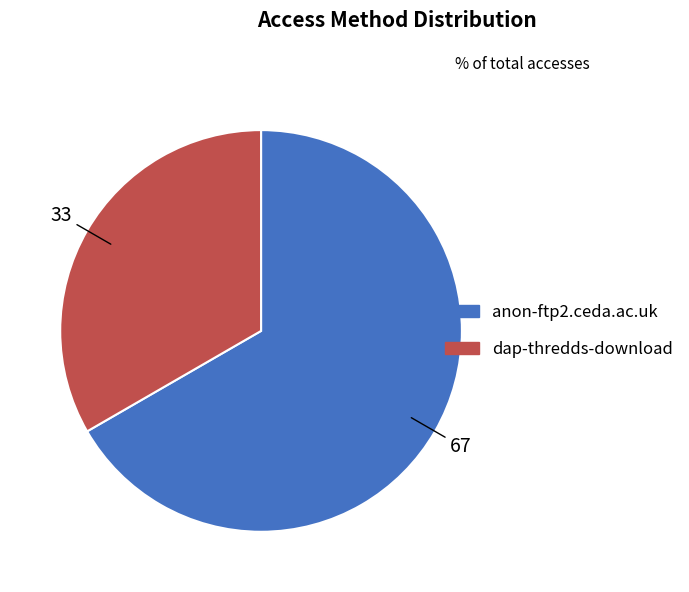

Is the sum of dap-thredds-download and anon-ftp2.ceda.ac.uk greater than half?

Yes